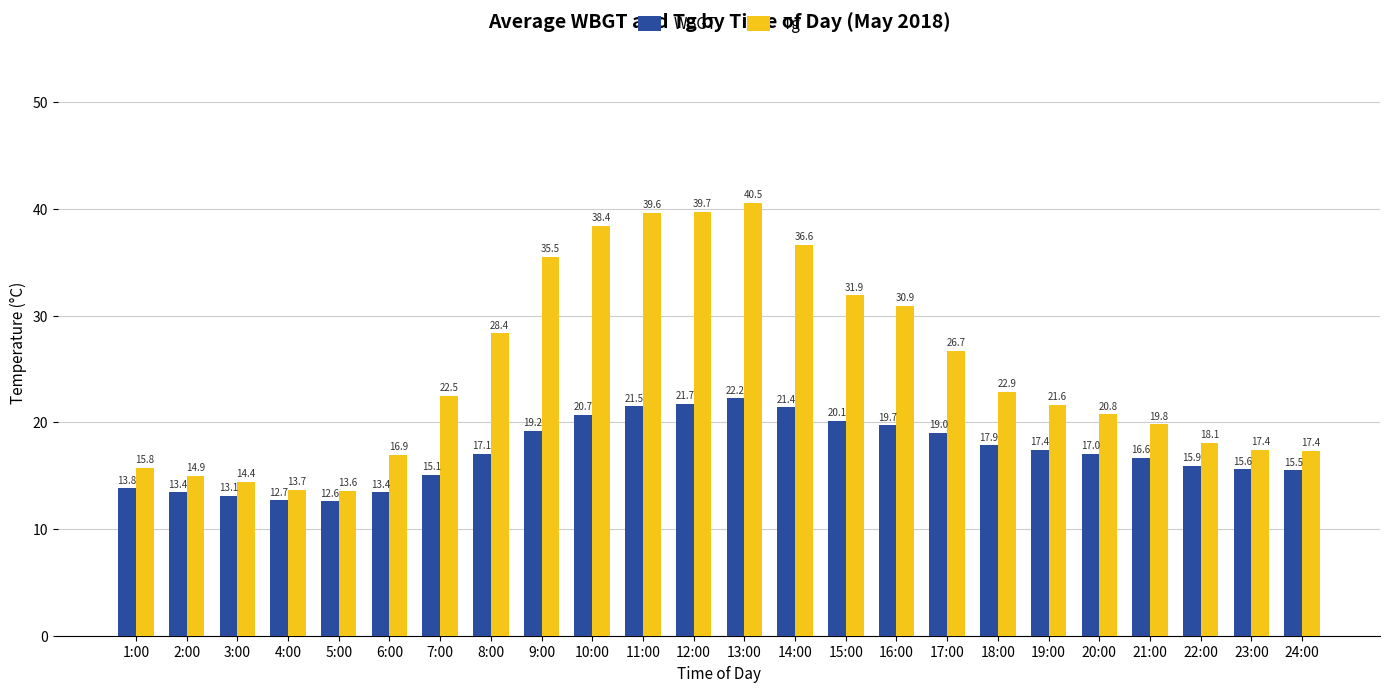

The WBGT series shows 13.1 at 3:00. True or false?

True